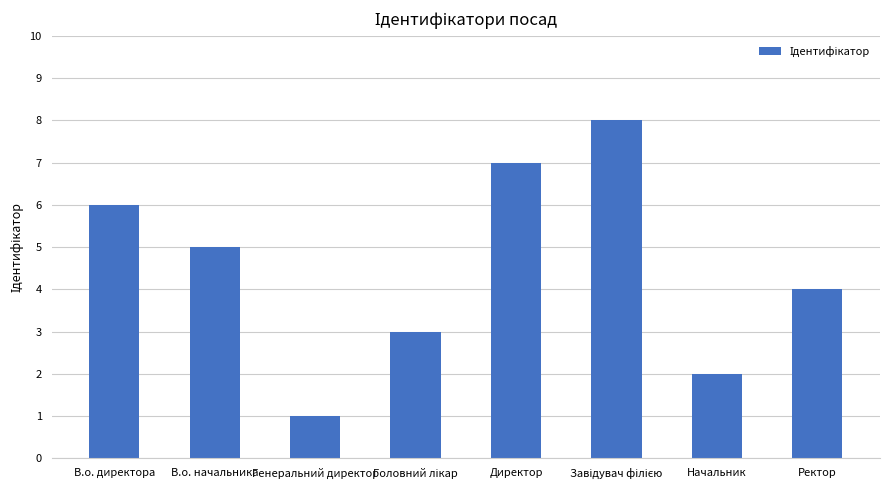

Reading left to right, what are all the values shown in this chart?

6	5	1	3	7	8	2	4